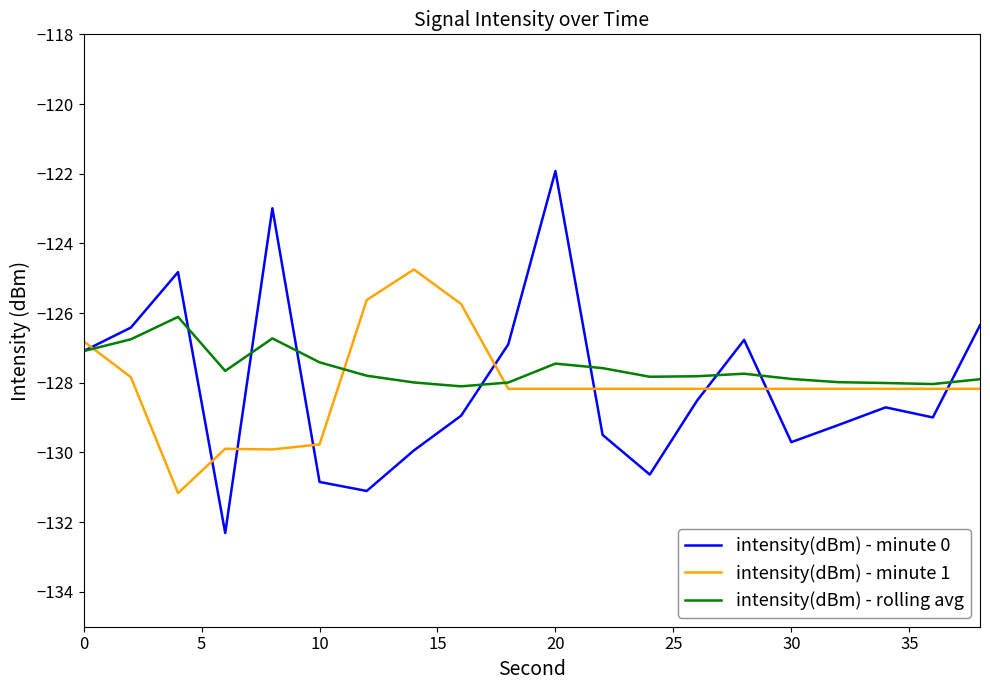

What is the maximum value for intensity(dBm) - minute 0?

-121.9